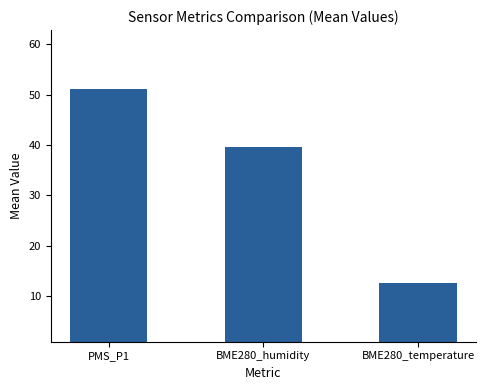

What is the value of the 2nd bar from the left?

39.5